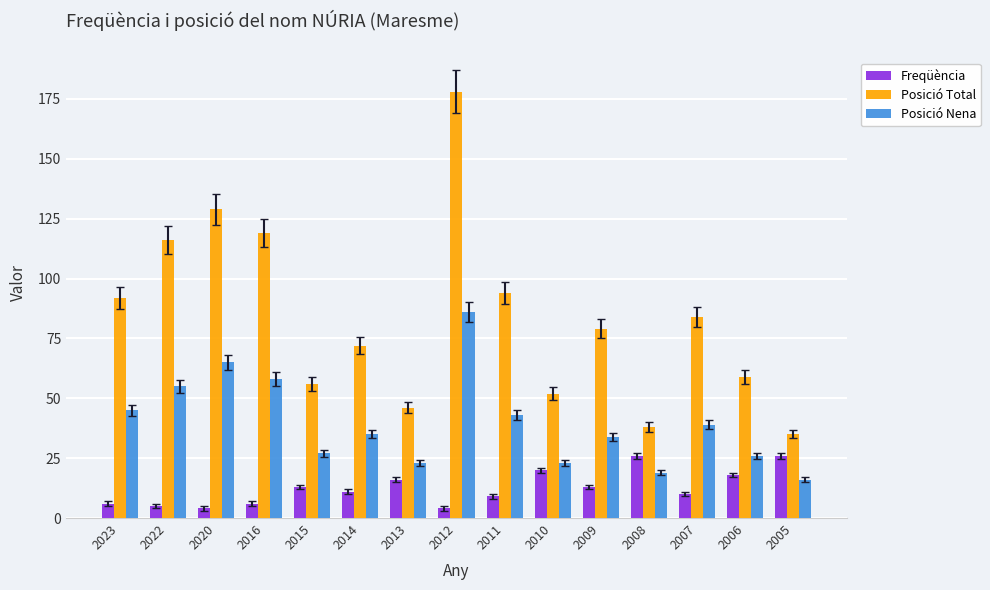

How many values in the Posició Nena series are below 35?

7